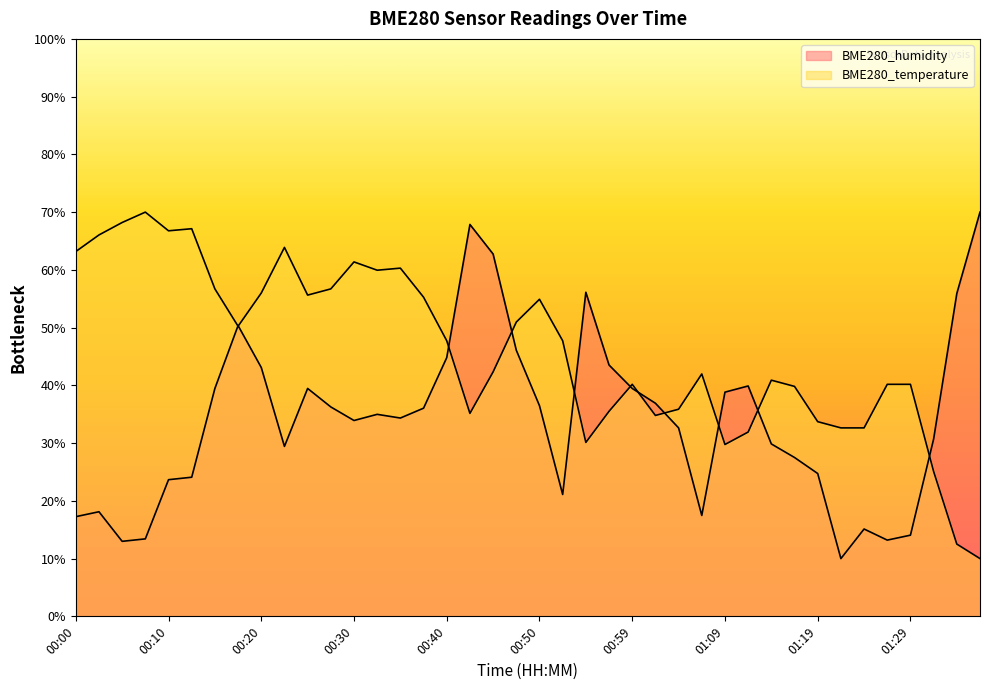

At which label is BME280_humidity closest to 40?

01:12